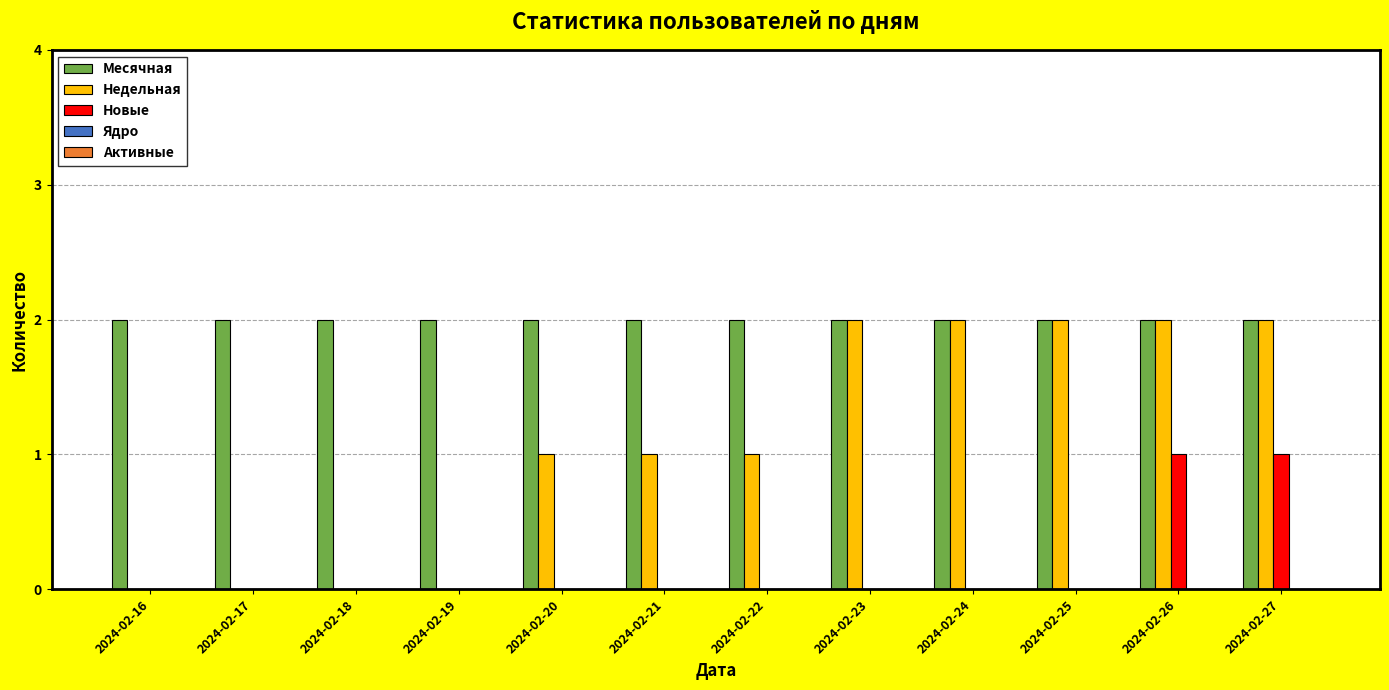

Which series has the largest total across all categories?

Месячная